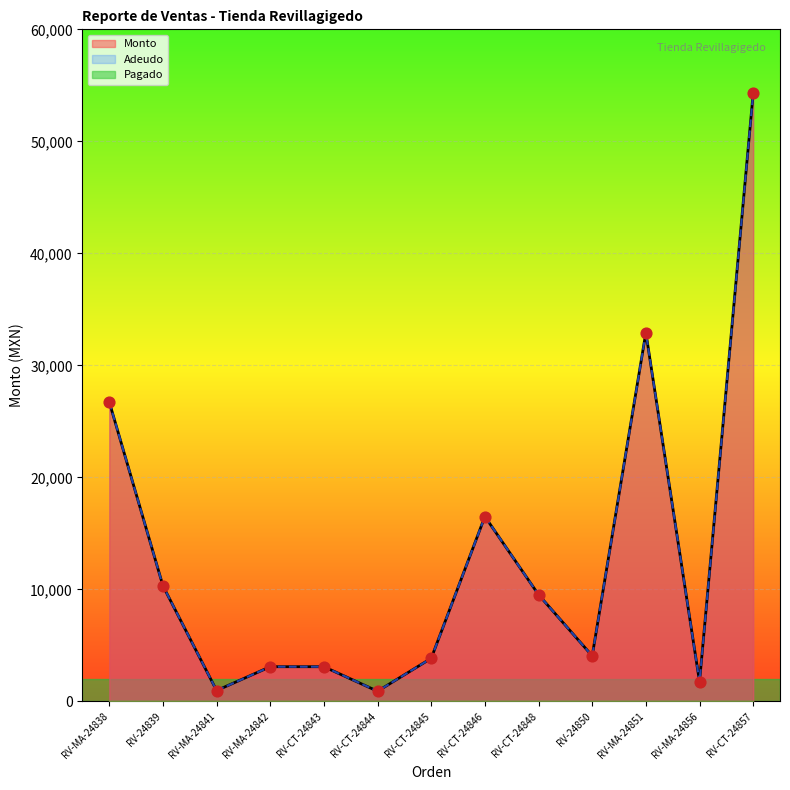

At which category is the sum across all series the highest?

RV-CT-24857